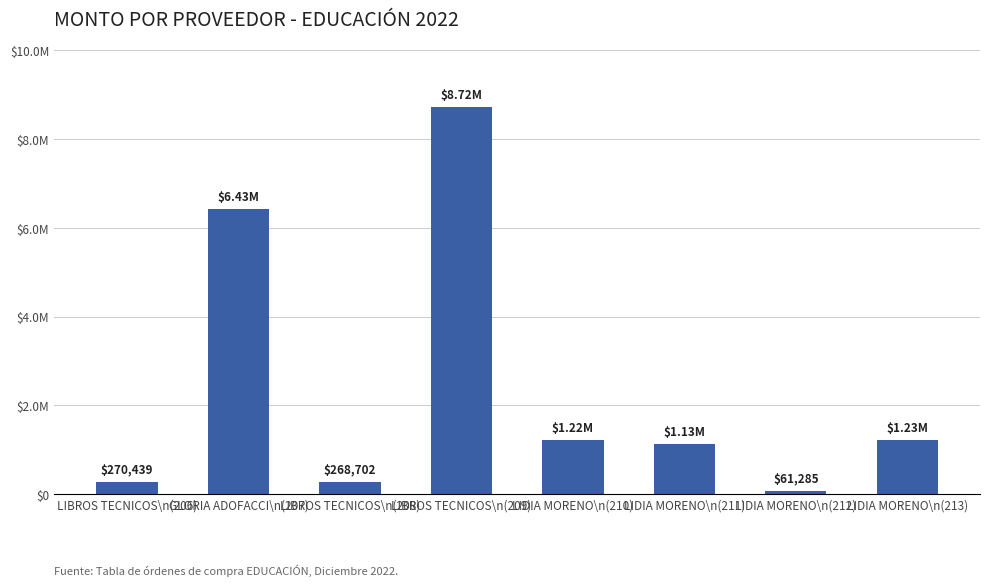

The chart shows a value of 14880369 at LIBROS TECNICOS\n(209). True or false?

False